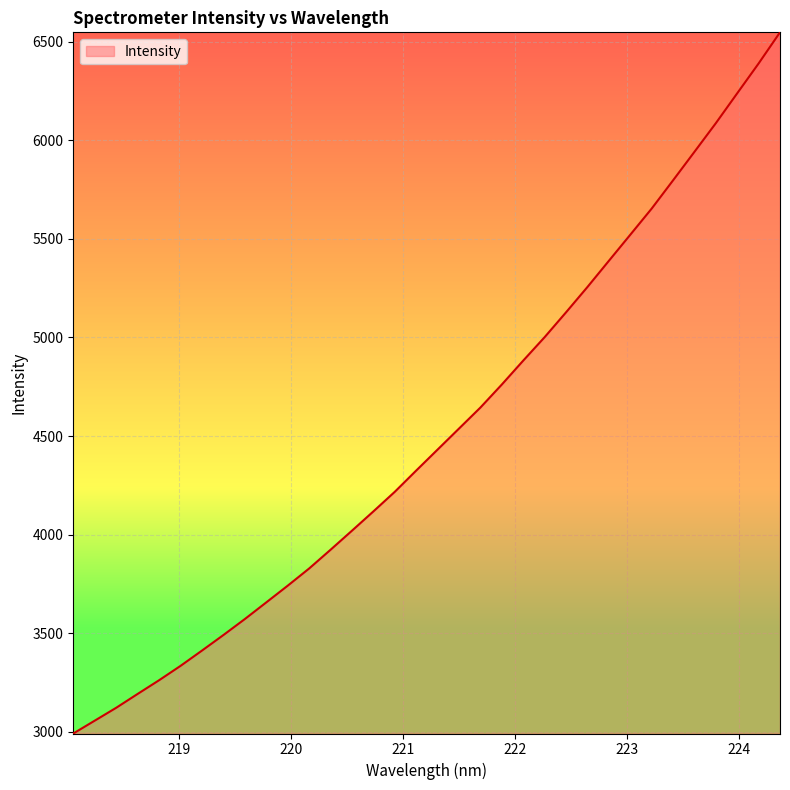

What is the minimum value shown in the chart?

2990.7